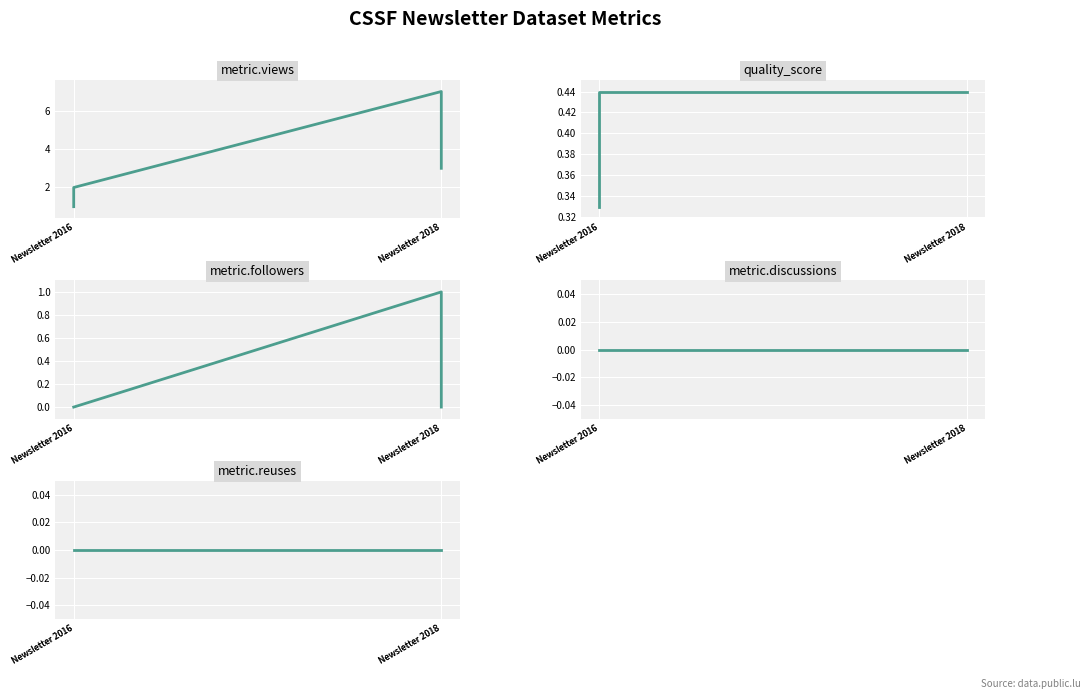

At which category does the chart reach its minimum across all series?

Newsletter 2016